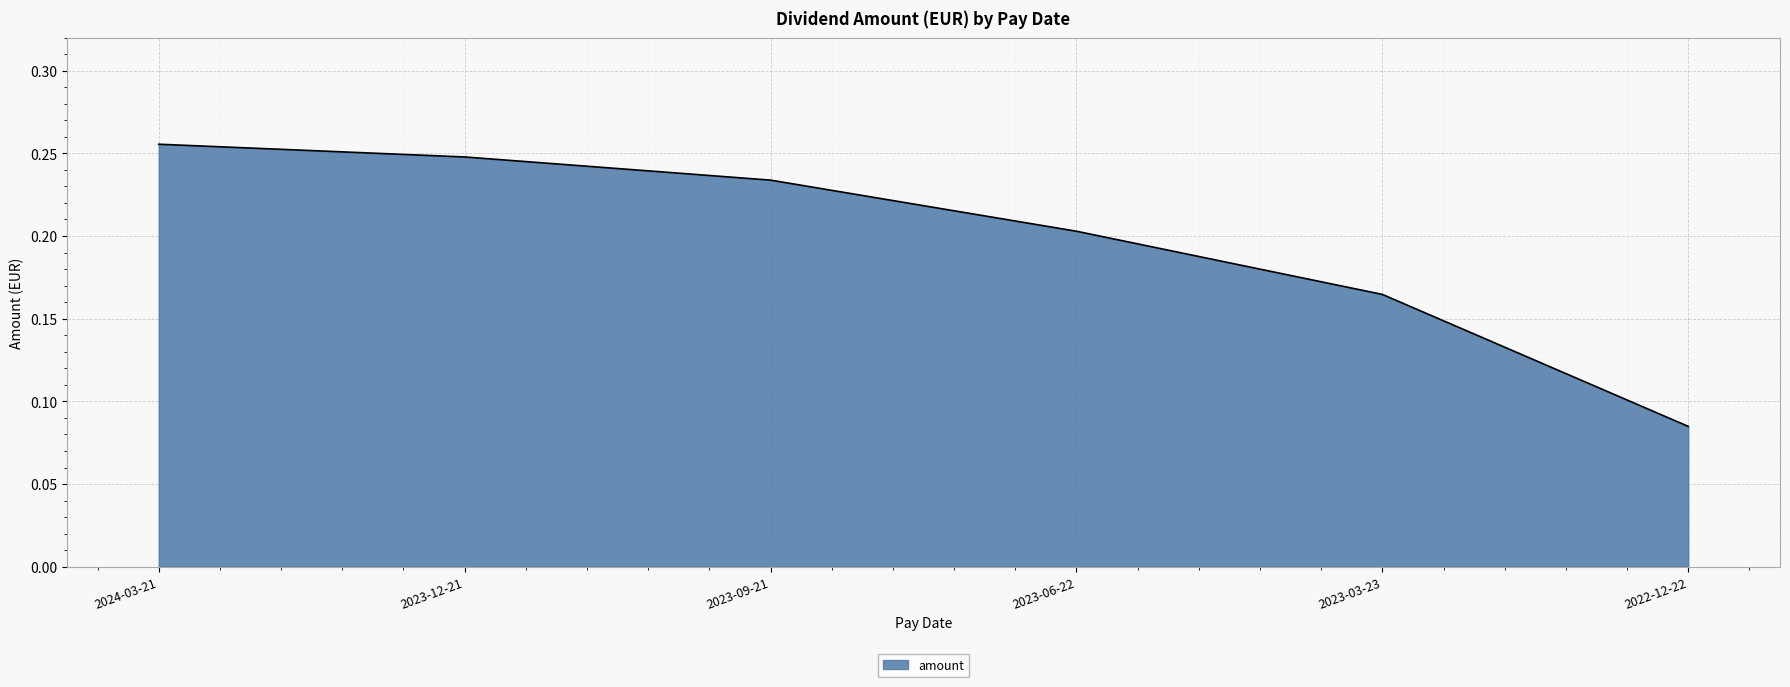

Which label corresponds to the largest value in the chart?

2024-03-21